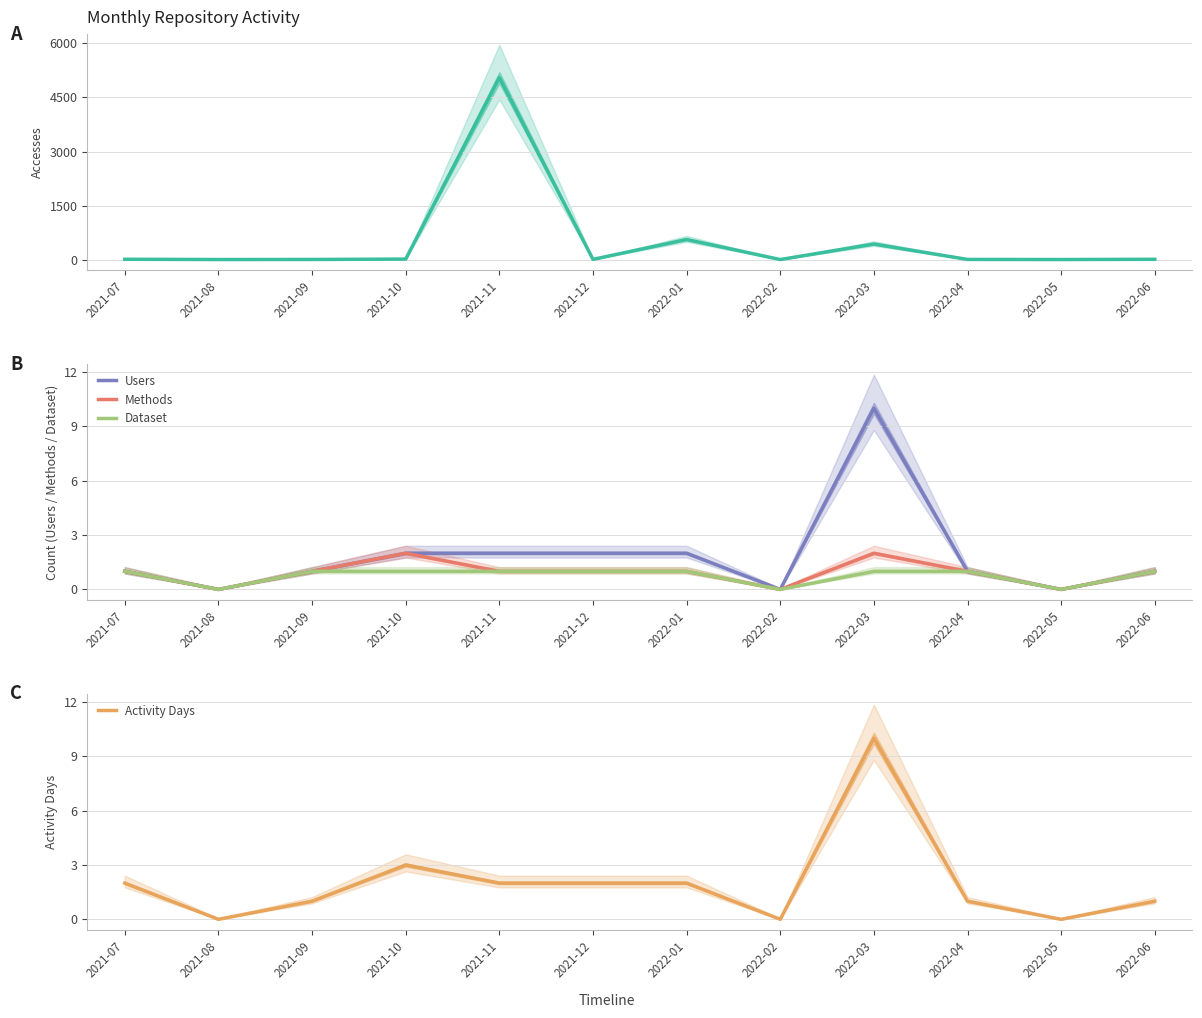

List the series in order of their peak value, lowest first.

Dataset, Methods, Users, Activity Days, Accesses